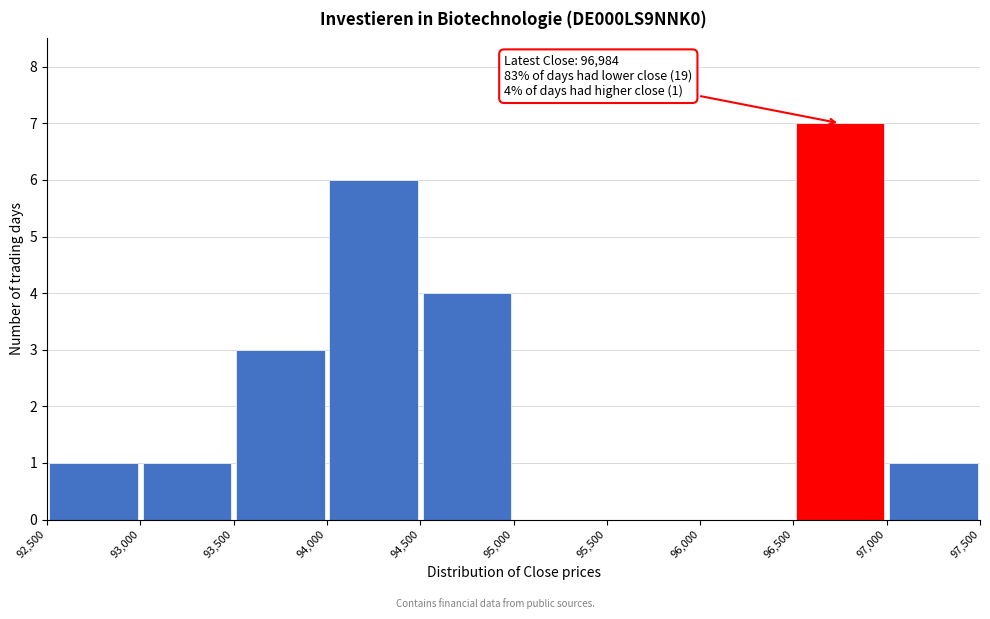

Which range on the x-axis has the tallest bar?

96,500 to 97,000